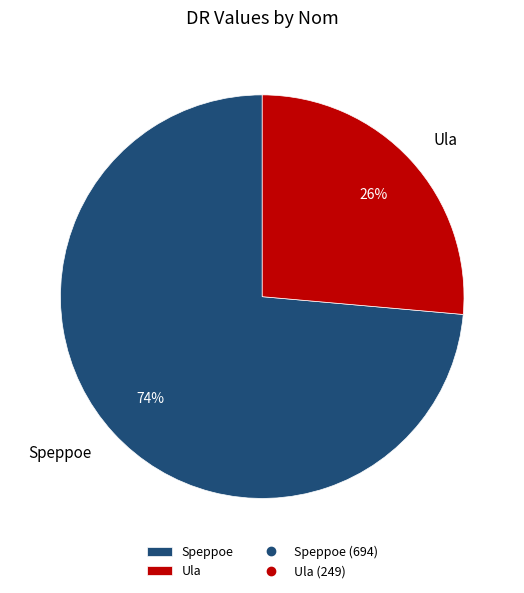

What percentage is the Ula slice, to the nearest percent?

26%